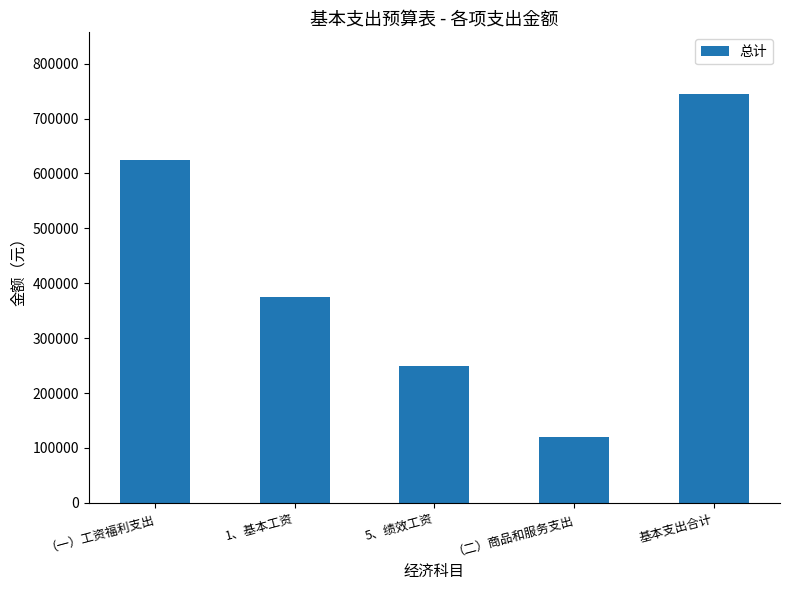

What is the label of the 2nd bar from the right?

（二）商品和服务支出